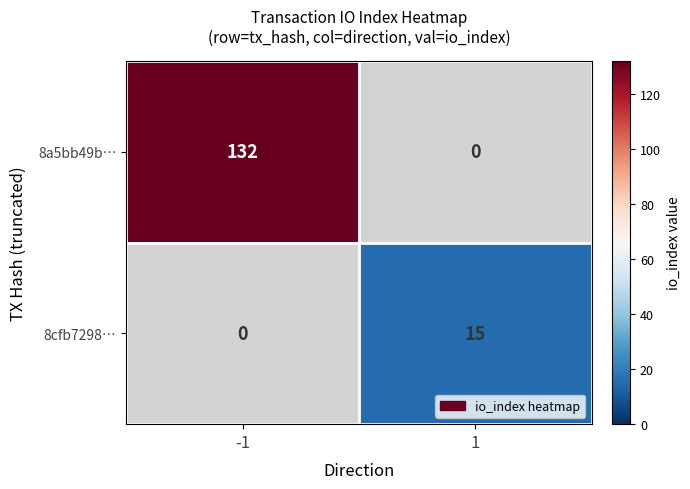

Count the number of categories in the chart.

2